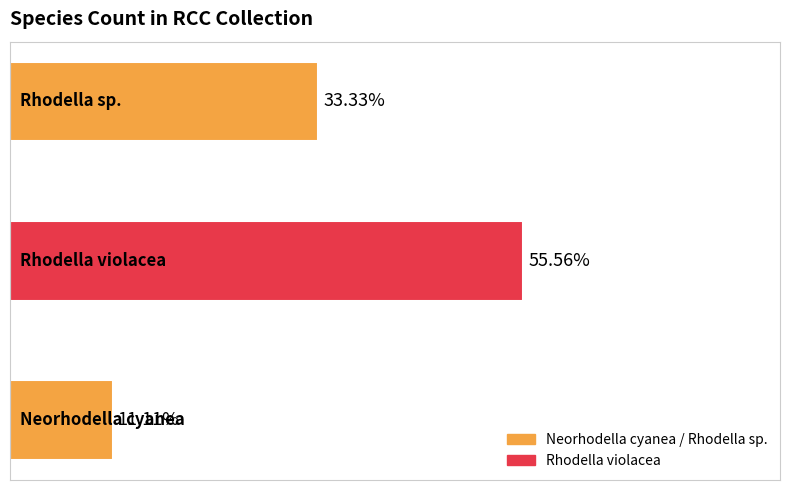

How many bars are there in total?

3